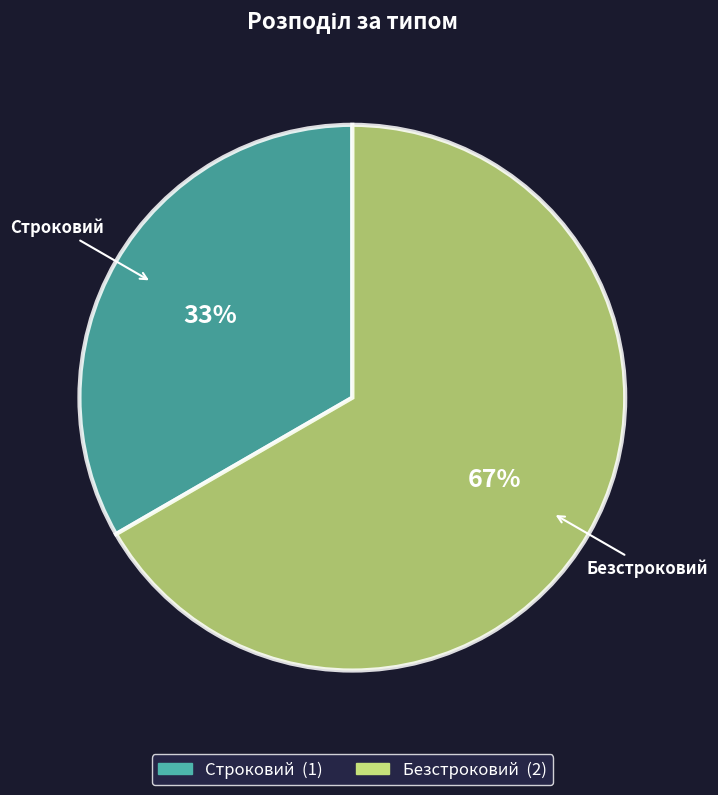

To the nearest percent, what percentage of the pie is Строковий?

33%